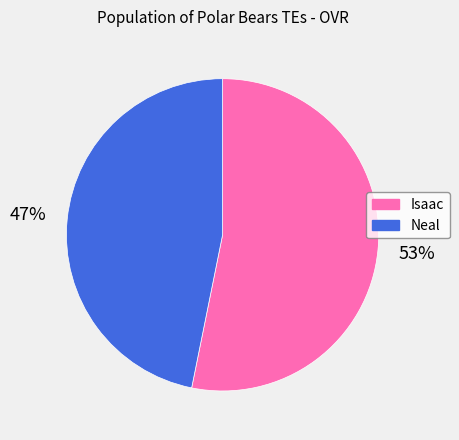

Combined, do Neal and Isaac account for over 50%?

Yes